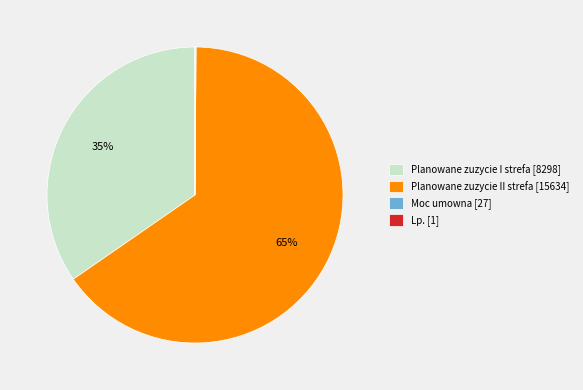

To the nearest percent, what is the difference between the largest and smallest slice percentages?

65%